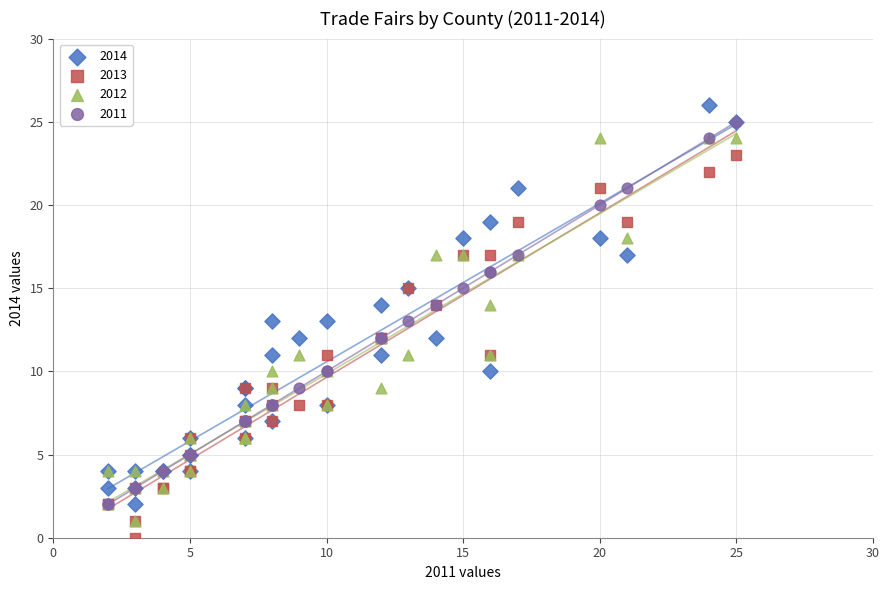

What are all the series names shown in the legend?

2014, 2013, 2012, 2011